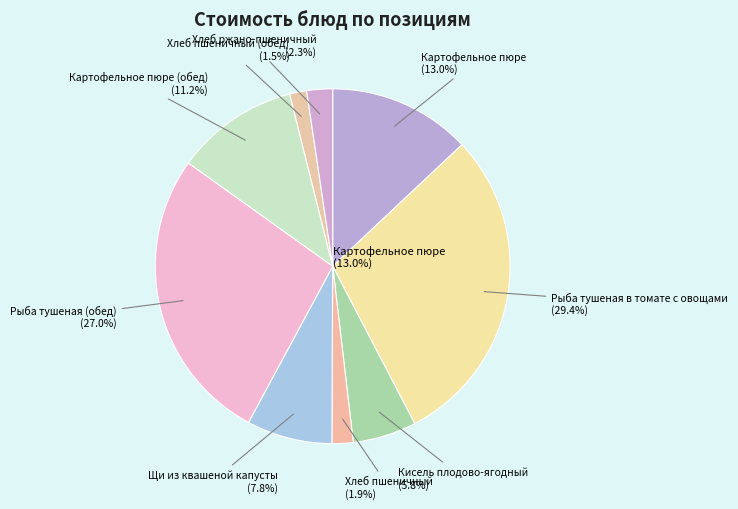

Is it true that Рыба тушеная в томате с овощами is 29% of the pie?

True